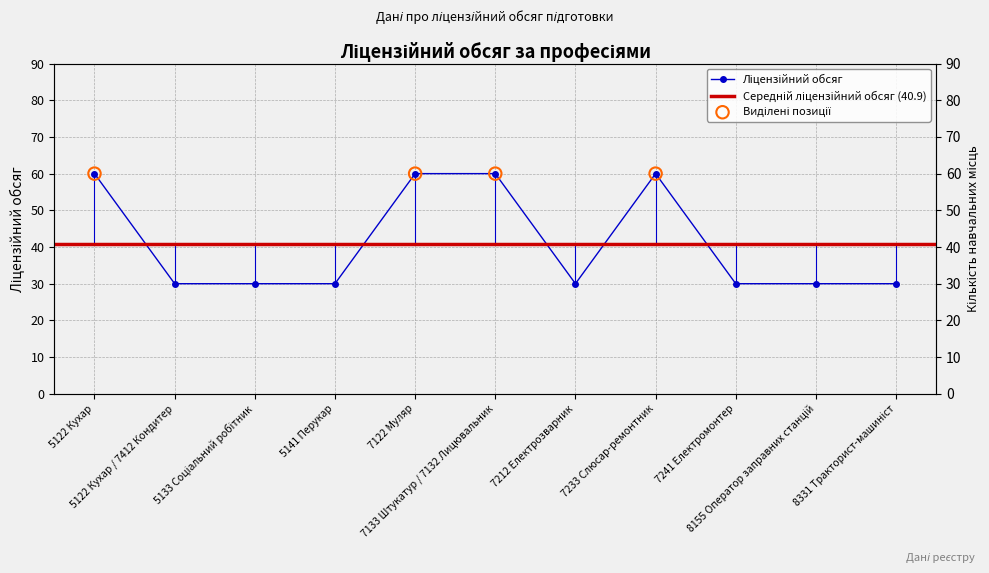

Between 5133 Соціальний робітник and 5122 Кухар / 7412 Кондитер, which is larger?

5133 Соціальний робітник